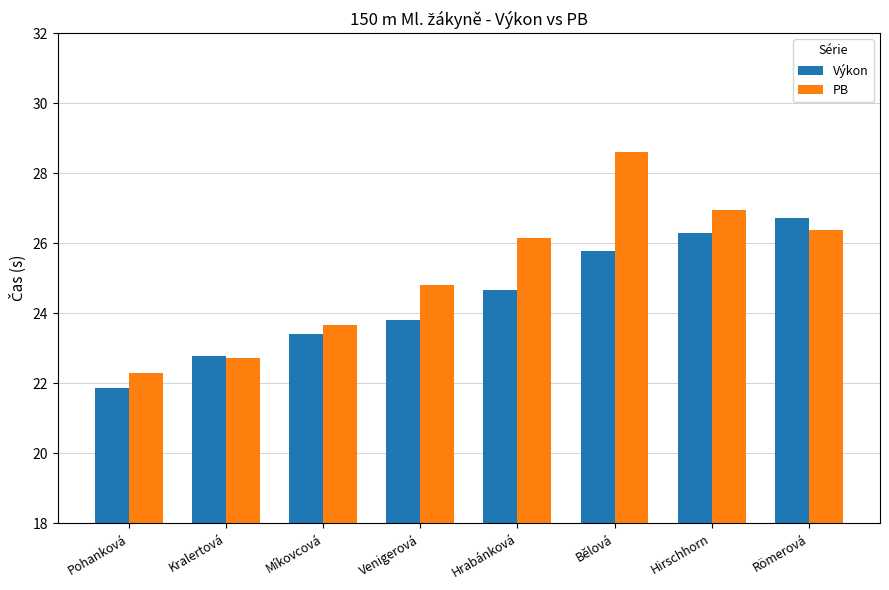

What is the sum of all Výkon values?

195.3